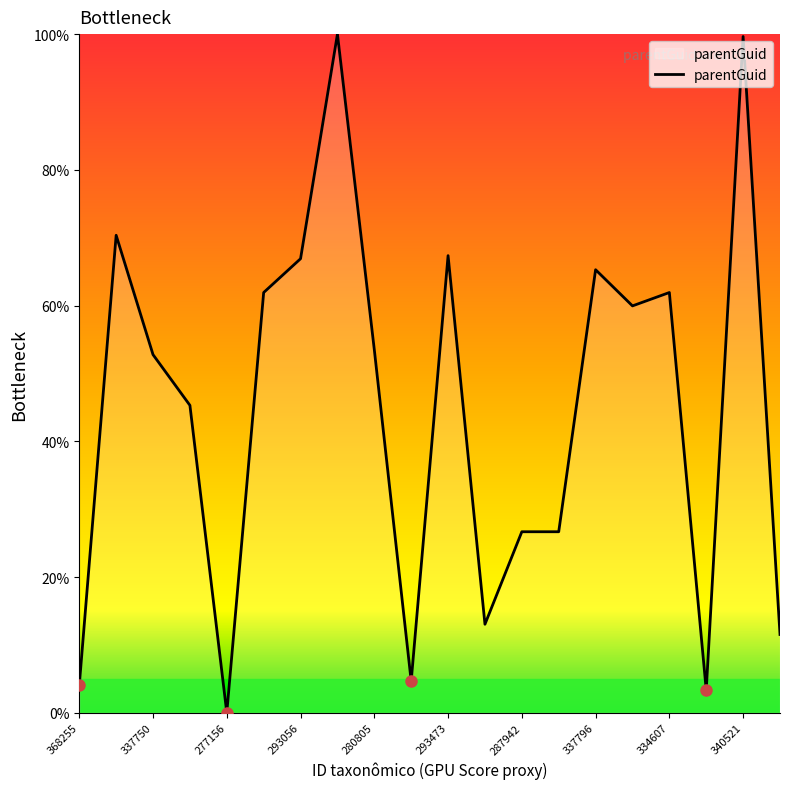

What is the difference between the maximum and minimum values?

100.0